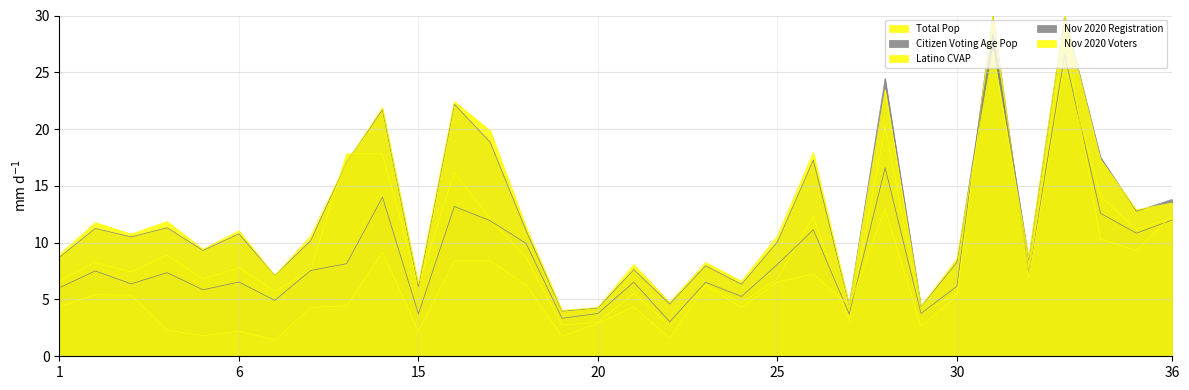

What are all the series names shown in the legend?

Total Pop, Citizen Voting Age Pop, Latino CVAP, Nov 2020 Registration, Nov 2020 Voters